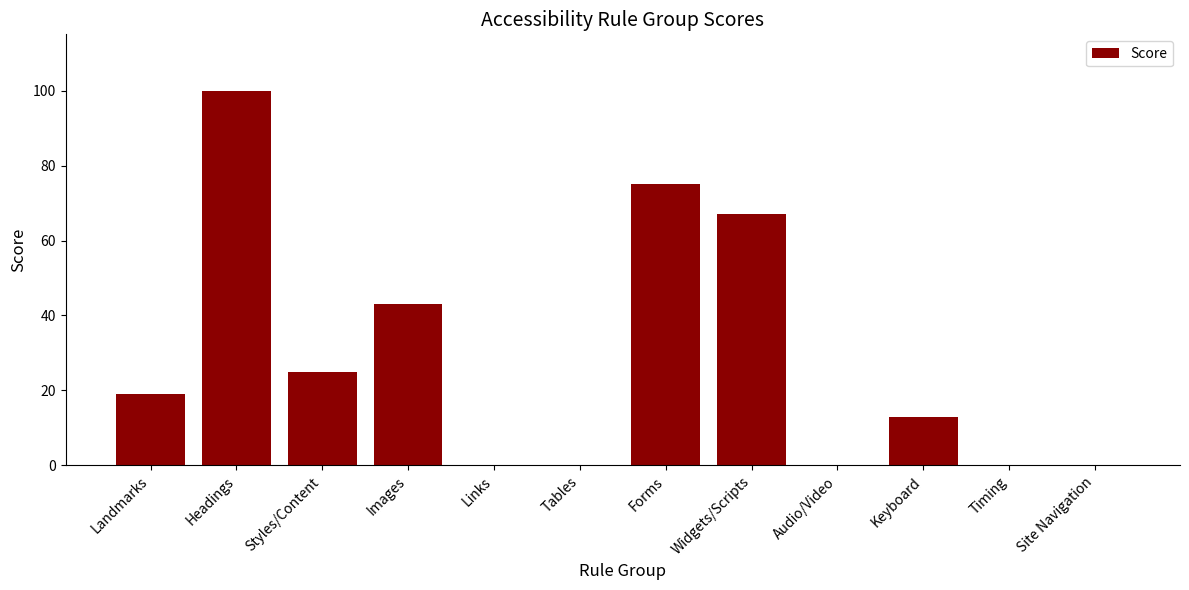

What is the difference between the values at Keyboard and Site Navigation?

13